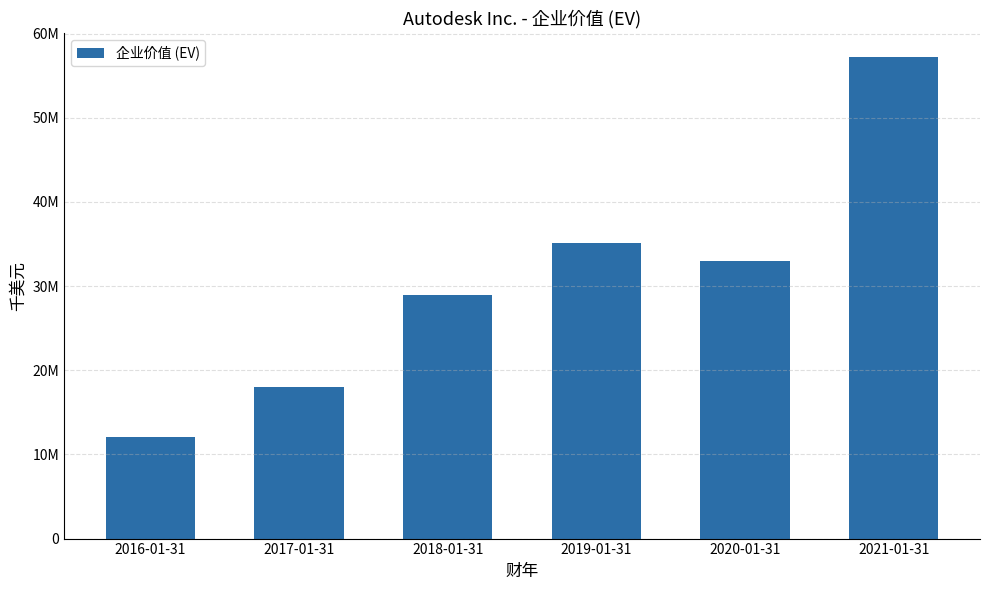

Are the bars horizontal?

No